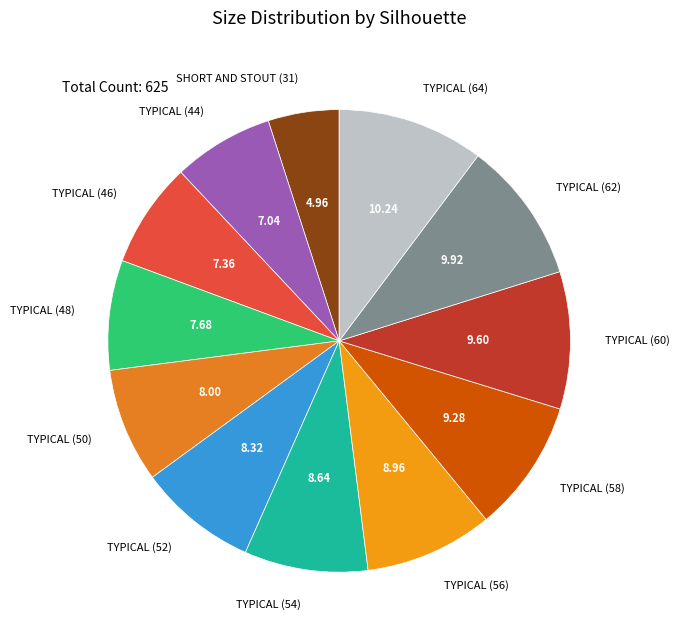

Count the number of slices in the pie.

12